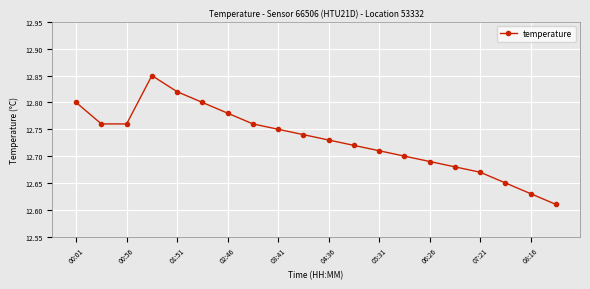

Count the values in the range 12 to 13.

20